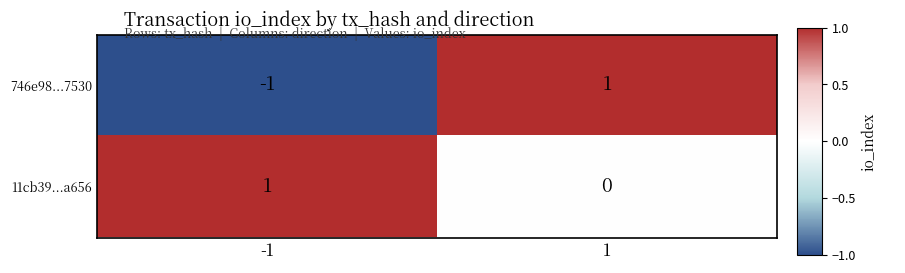

How many values in the 11cb39...a656 series are below 1?

1